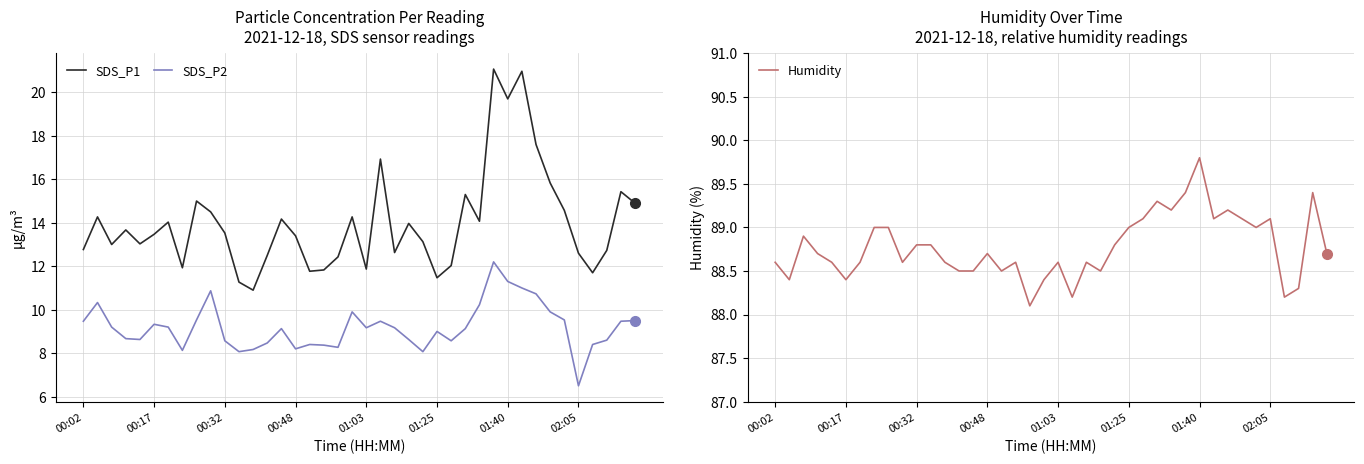

What is the approximate value of Humidity at 01:25?

89.0